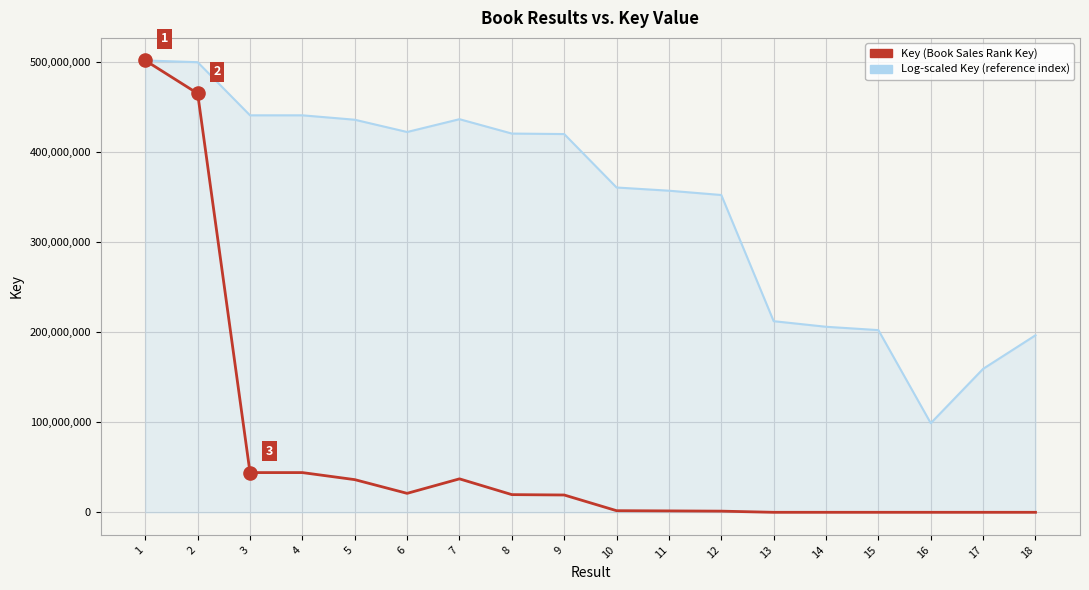

Between 4 and 8, which series saw the biggest shift?

Key (Book Sales Rank Key)